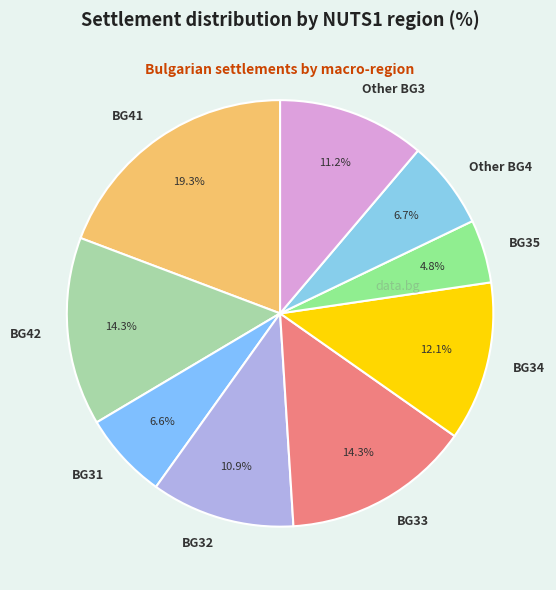

How many slices are in this pie chart?

9